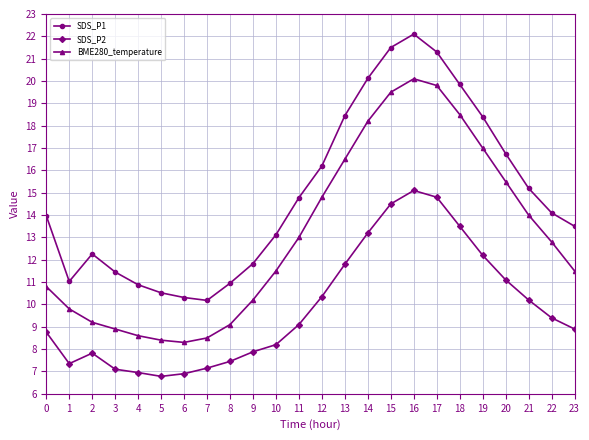

The value of BME280_temperature at 19 is 17.0. True or false?

True